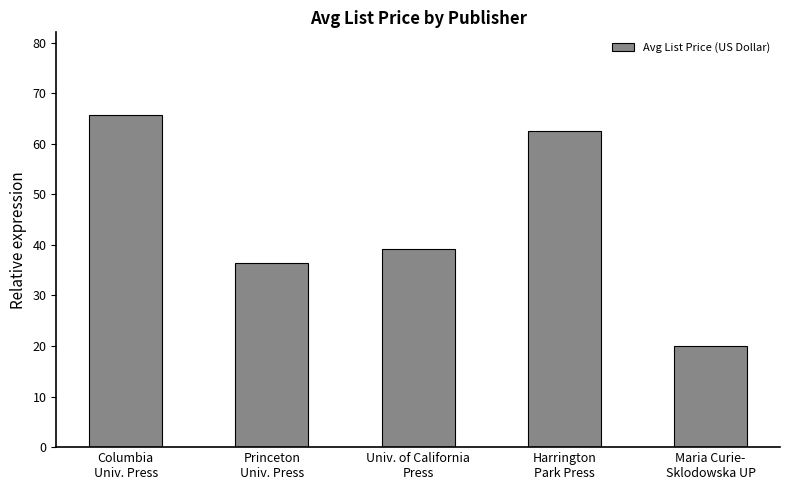

Which category has the lowest value across all series?

Maria Curie-
Sklodowska UP